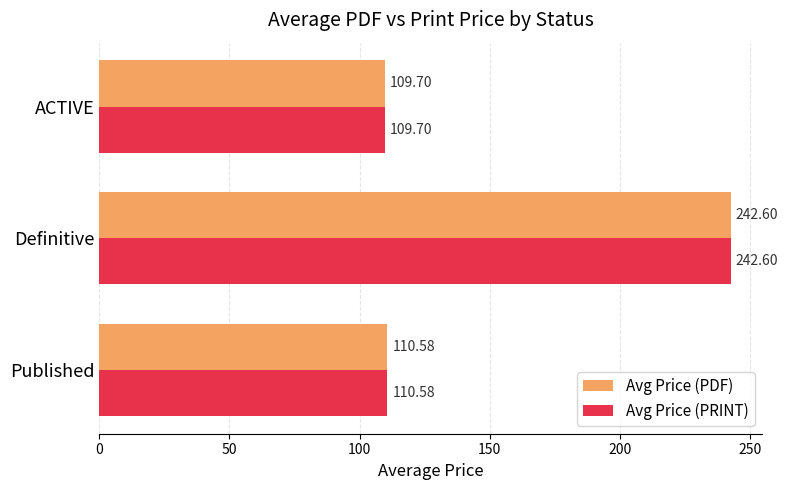

Where is Avg Price (PRINT) nearest to the value 176?

Published